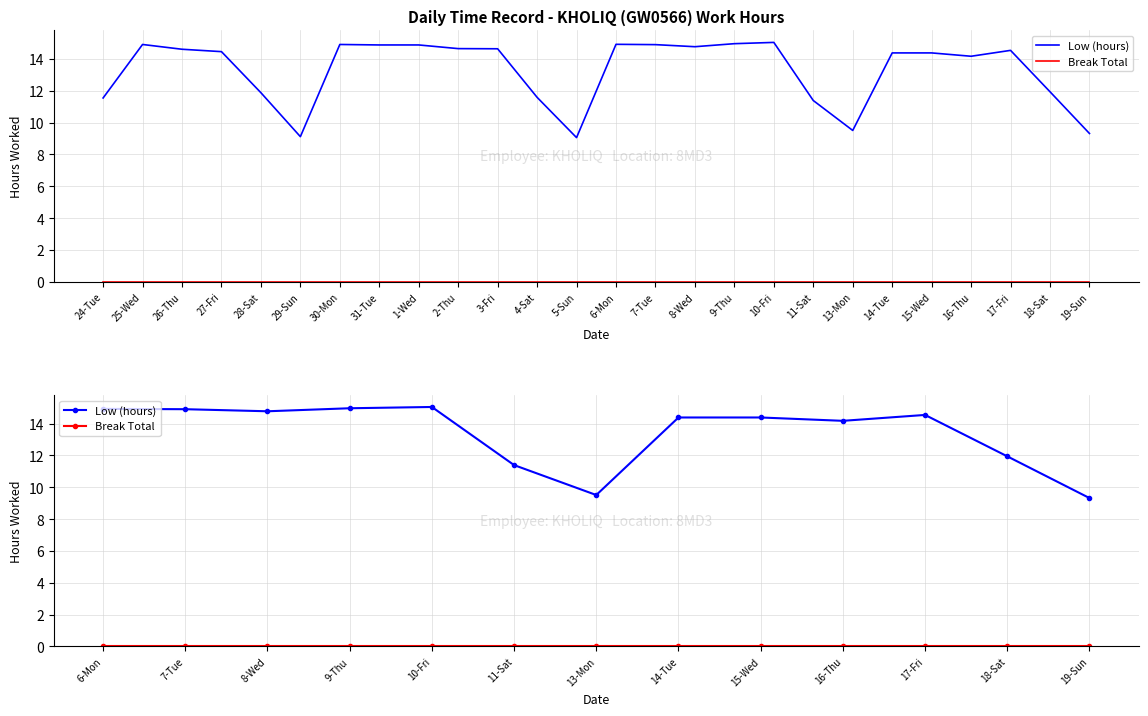

What is the spread (max minus min) of values at 8-Wed?

14.8